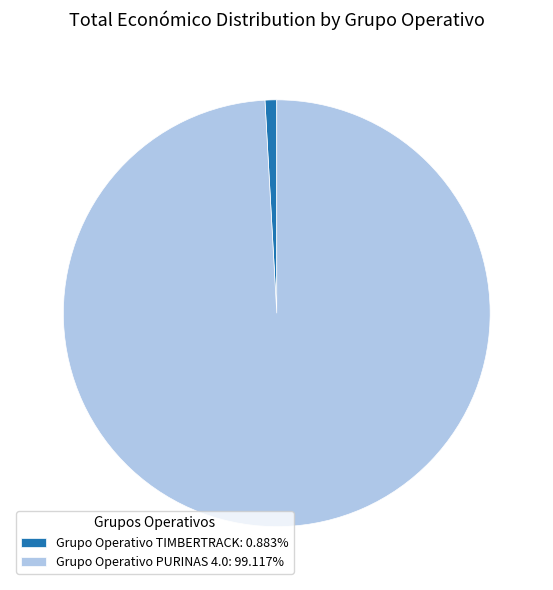

Is the sum of Grupo Operativo TIMBERTRACK: 0.883% and Grupo Operativo PURINAS 4.0: 99.117% greater than half?

Yes